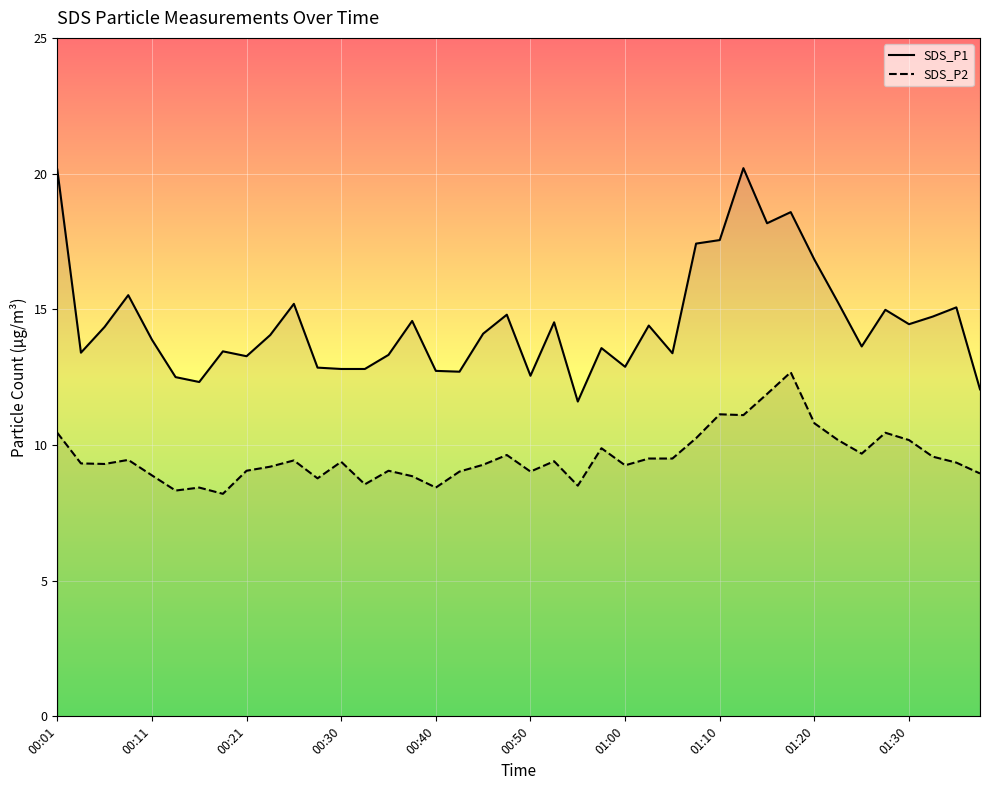

How many categories are shown in the chart?

40